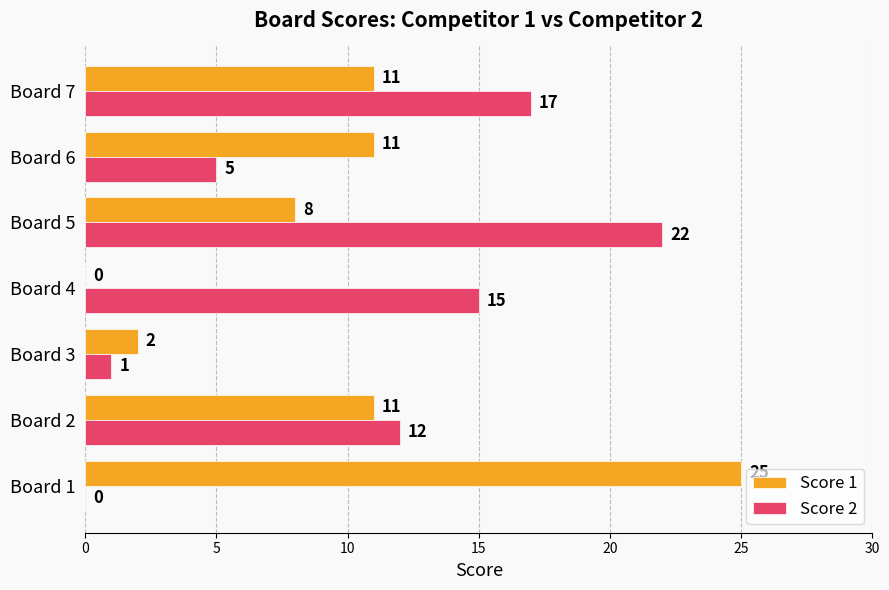

What is the maximum value shown in the chart?

25